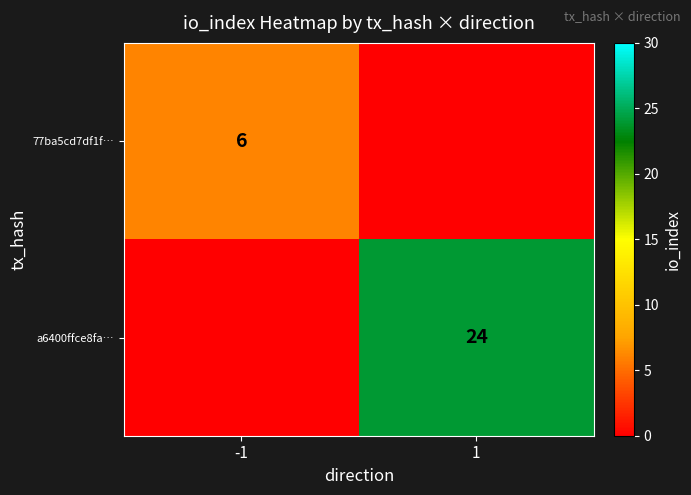

Is it true that 77ba5cd7df1f… equals 6 at -1?

True